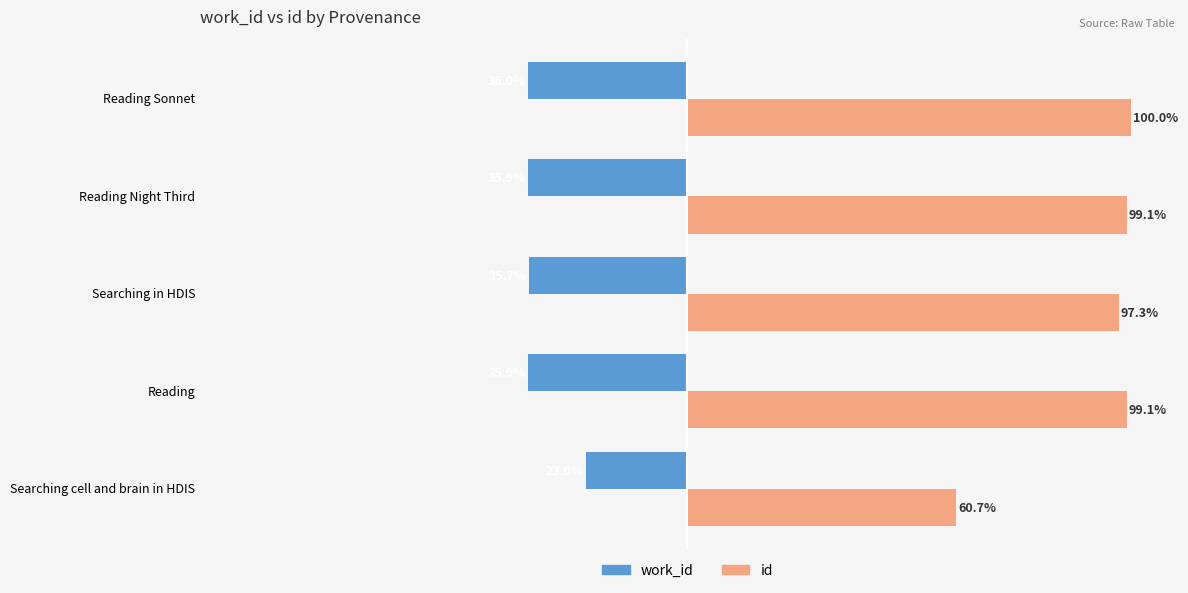

At Reading Sonnet, list the series in order from smallest to largest.

work_id, id